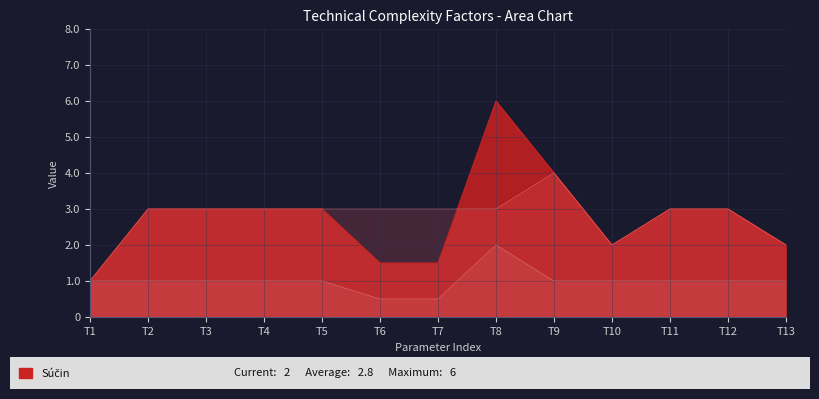

How many lines are shown in the chart?

3